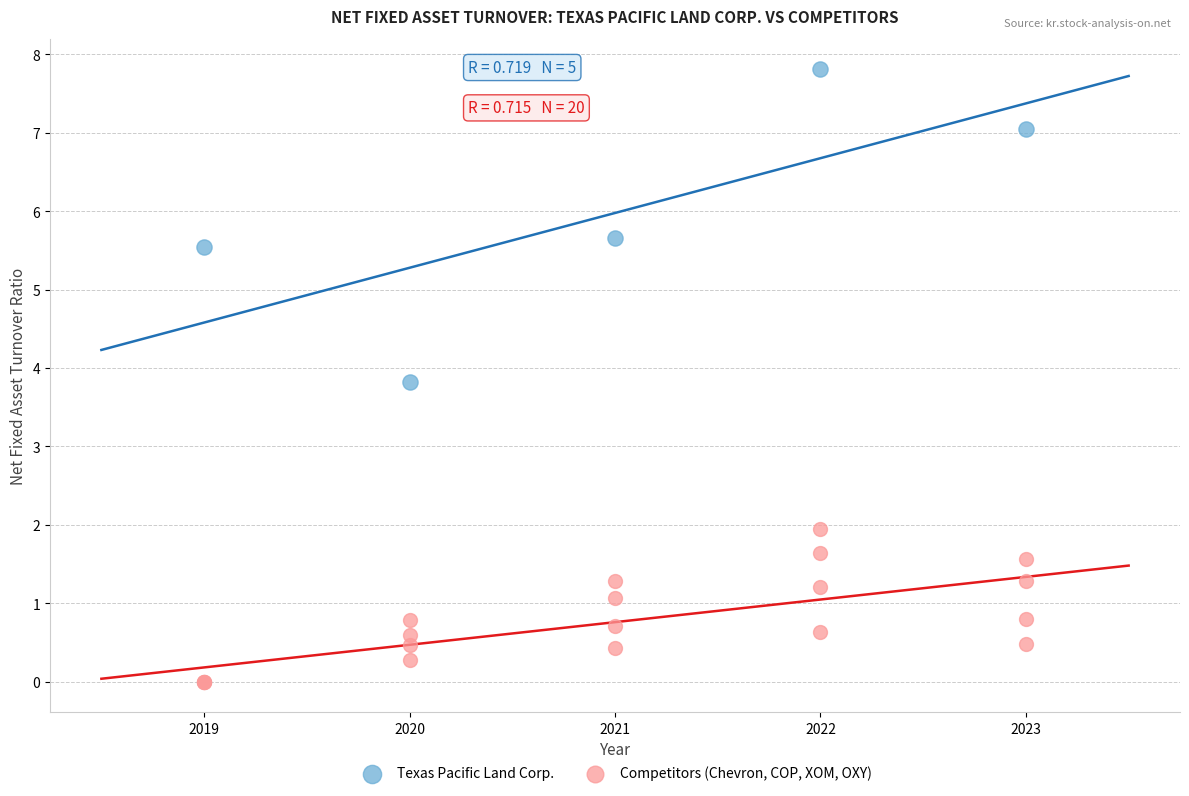

Which series has the largest Y range (max minus min)?

Texas Pacific Land Corp.